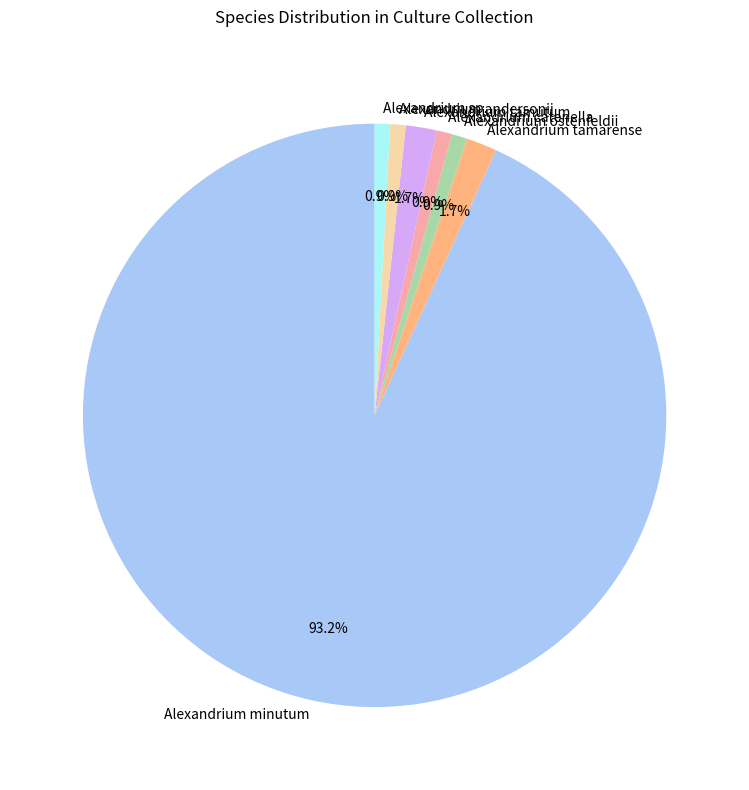

To the nearest percent, what is the difference between the Alexandrium catenella and Alexandrium tamutum slice percentages?

1%